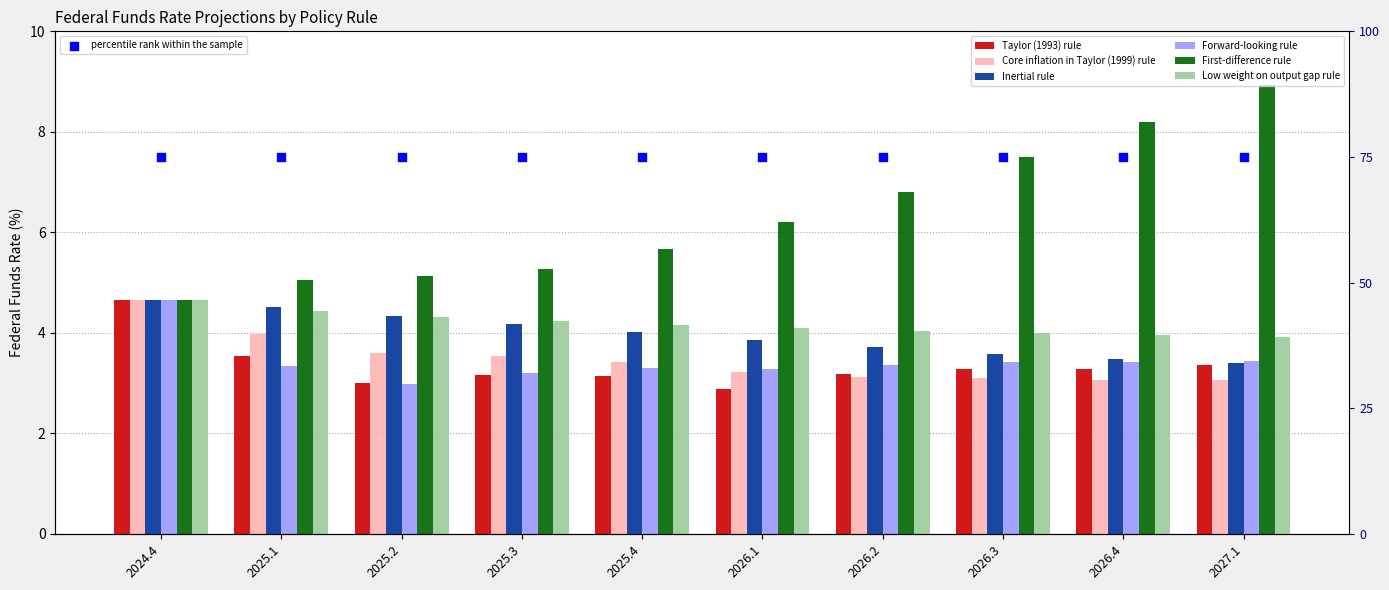

What is the total value across all series at 2025.2?

23.4